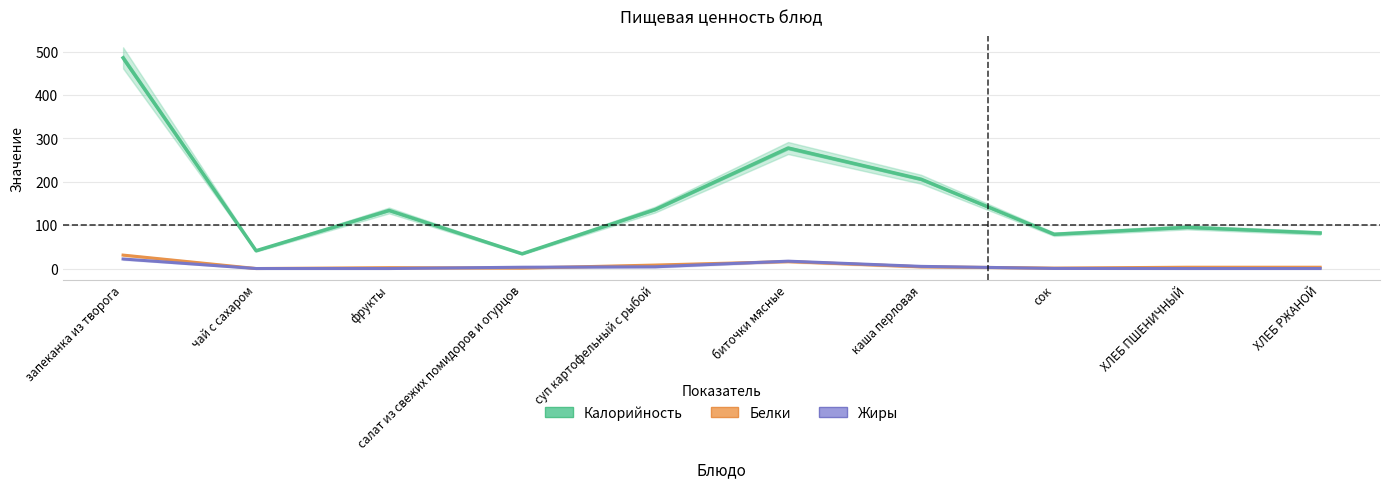

List the labels in order of Белки value, smallest first.

чай с сахаром, салат из свежих помидоров и огурцов, сок, фрукты, ХЛЕБ ПШЕНИЧНЫЙ, ХЛЕБ РЖАНОЙ, каша перловая, суп картофельный с рыбой, биточки мясные, запеканка из творога